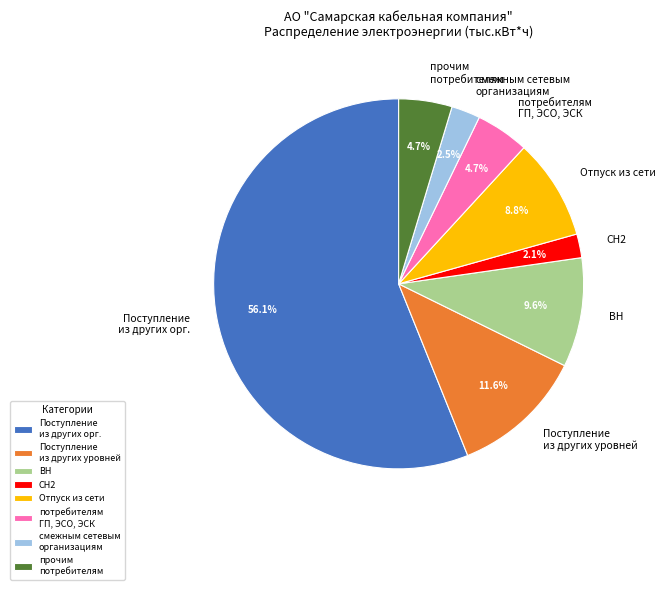

Which slice is the largest?

Поступление из других орг.